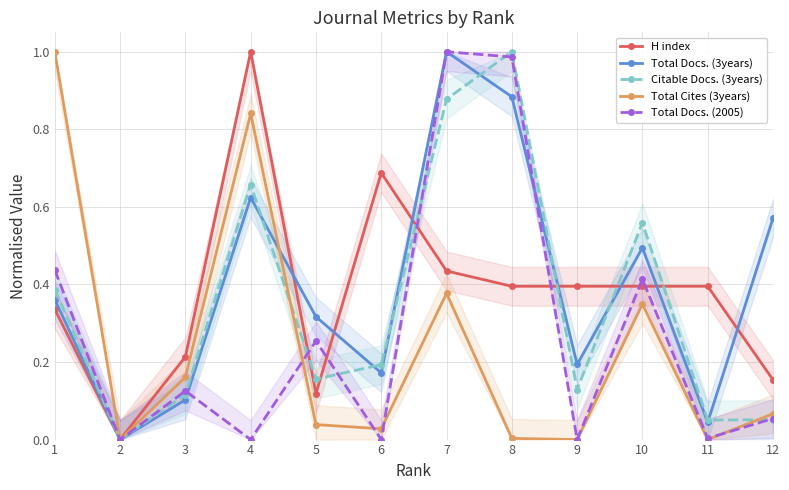

At which label does H index reach its minimum?

2